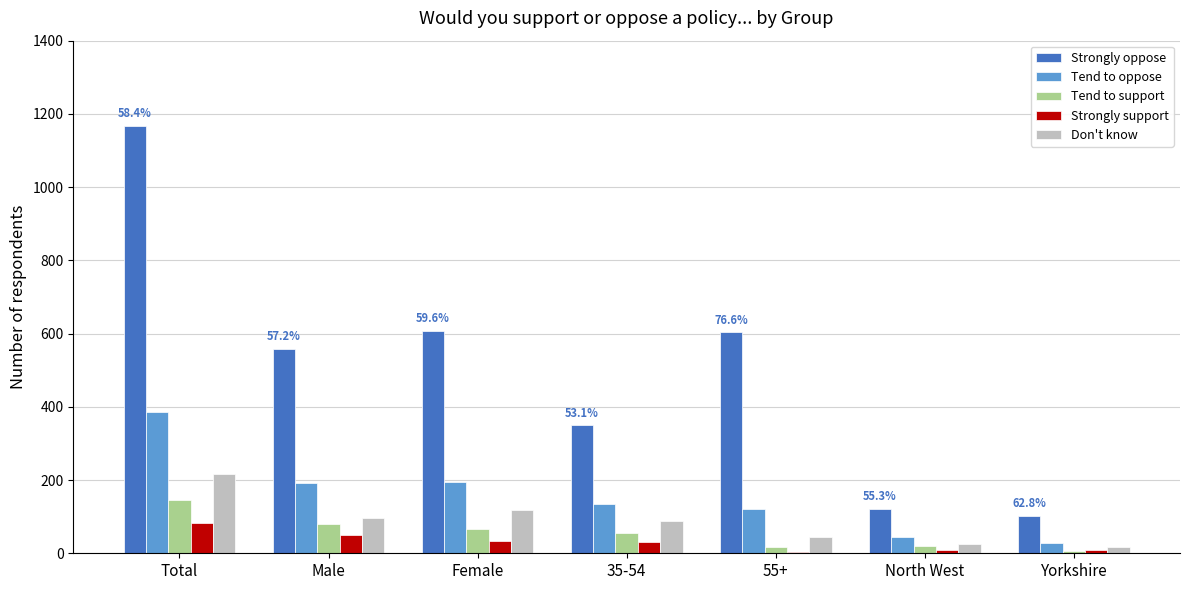

What is the maximum value shown in the chart?

1168